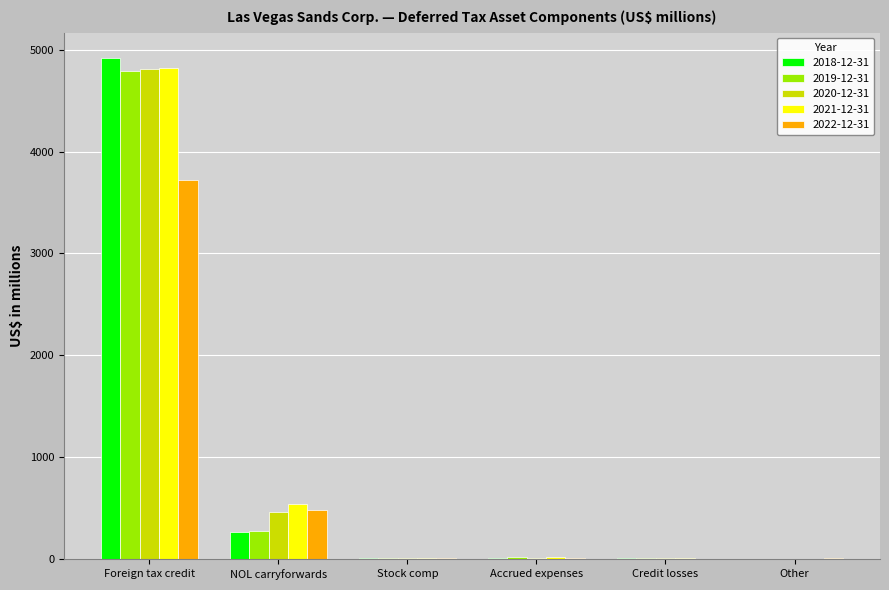

Are the bars grouped side by side (vs. stacked)?

Yes